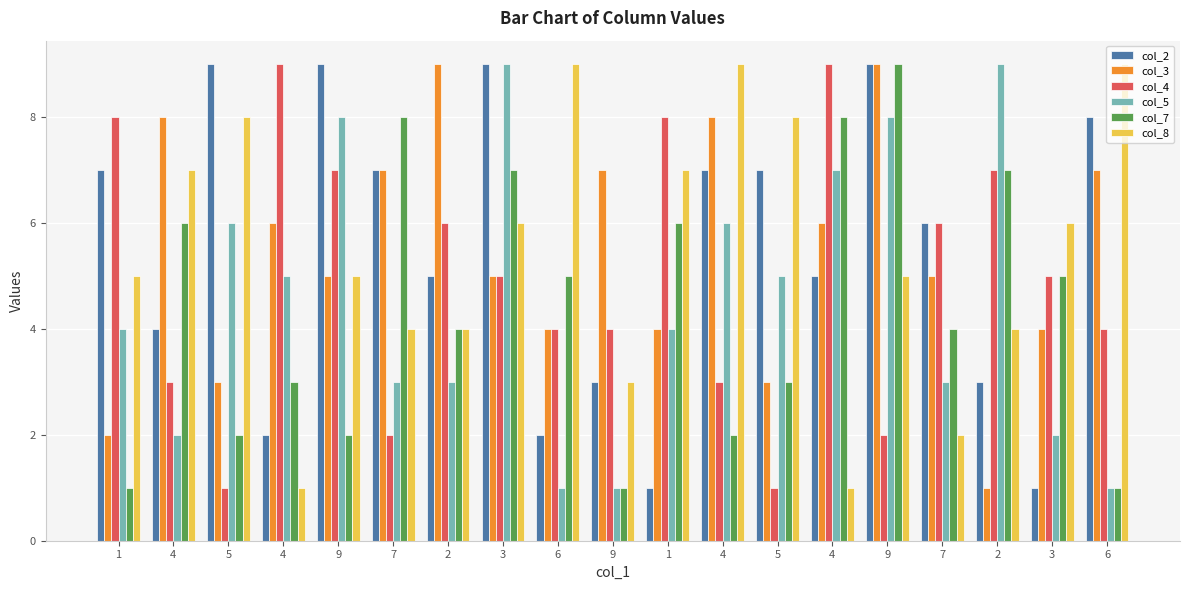

What is the minimum value shown in the chart?

1